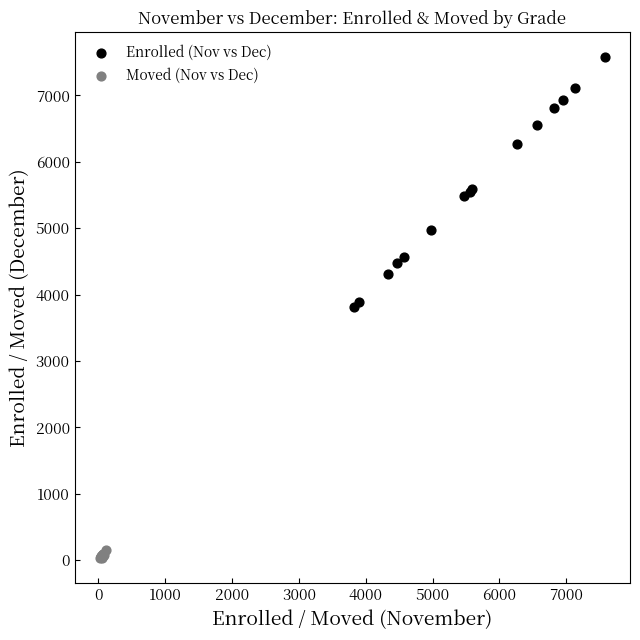

Which series reaches the maximum Y coordinate?

Enrolled (Nov vs Dec)